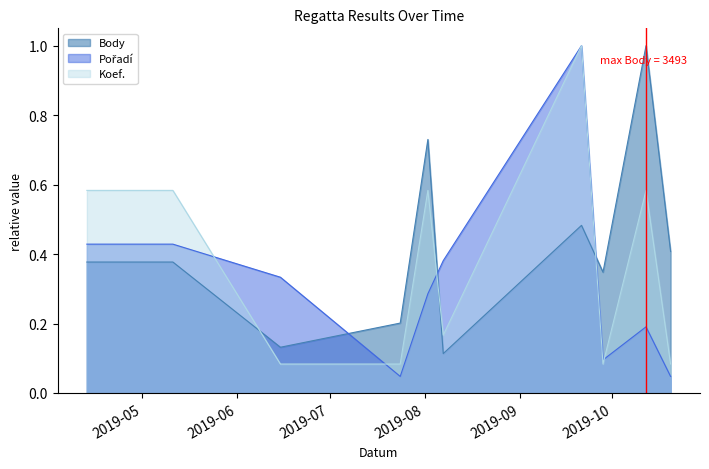

Read the Body value at 2019-05-11.

0.4